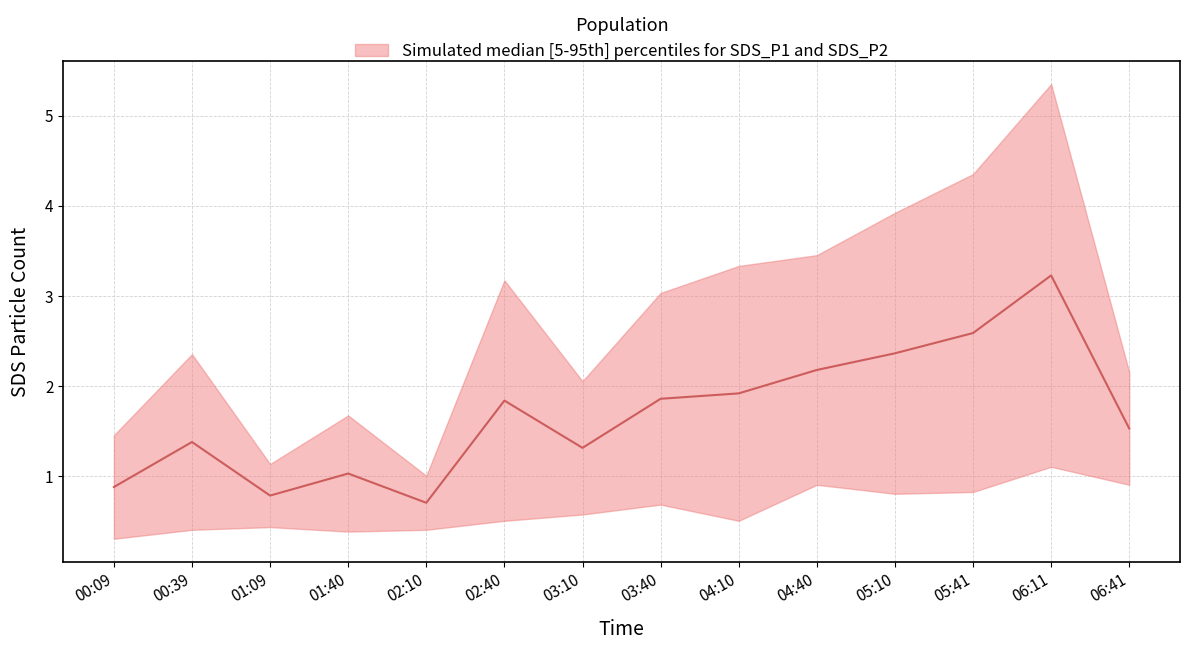

At which category does SDS_P1 reach its first local peak?

00:39